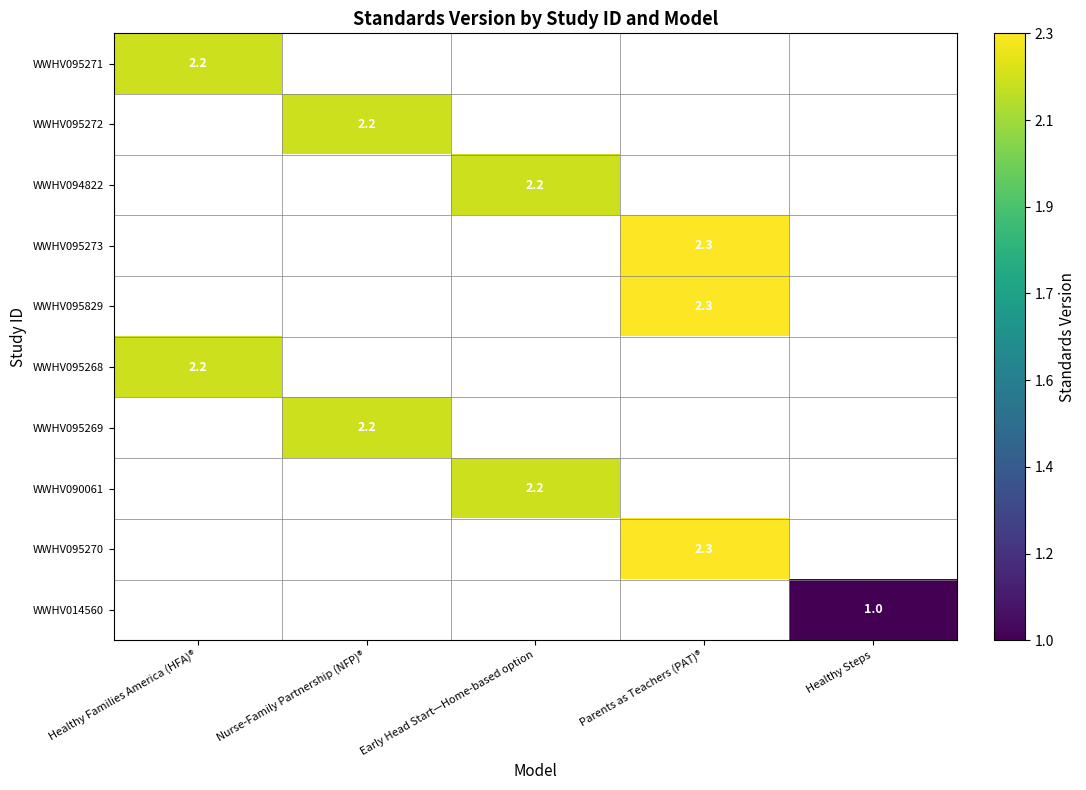

The value of WWHV095271 at Healthy Families America (HFA)® is 2.2. True or false?

True